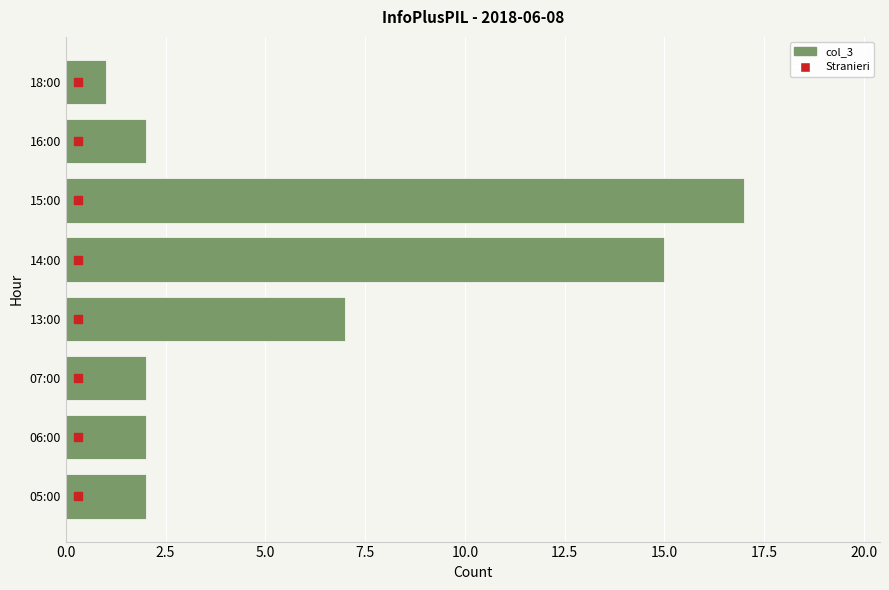

The chart shows a value of 7 at 13:00. True or false?

True